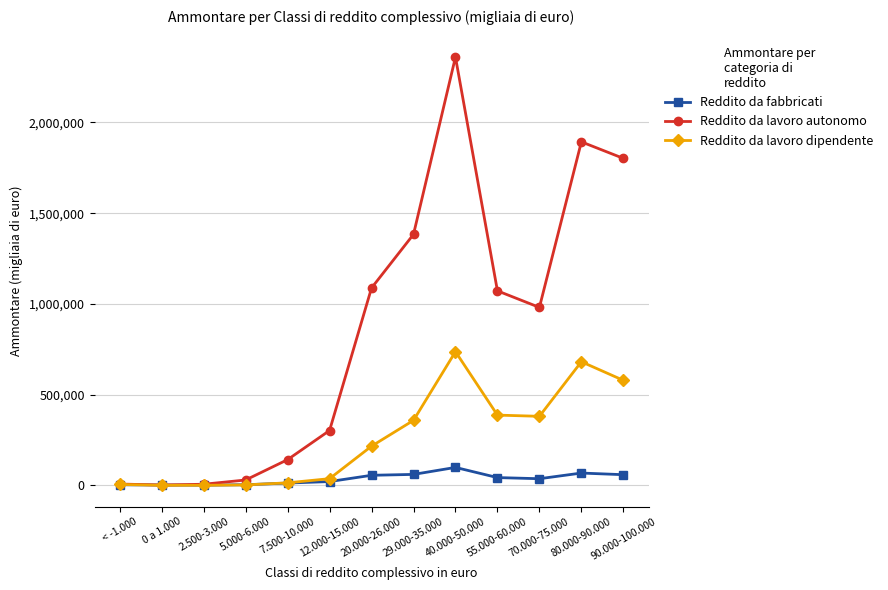

Rank the series by their maximum value, from highest to lowest.

Reddito da lavoro autonomo, Reddito da lavoro dipendente, Reddito da fabbricati